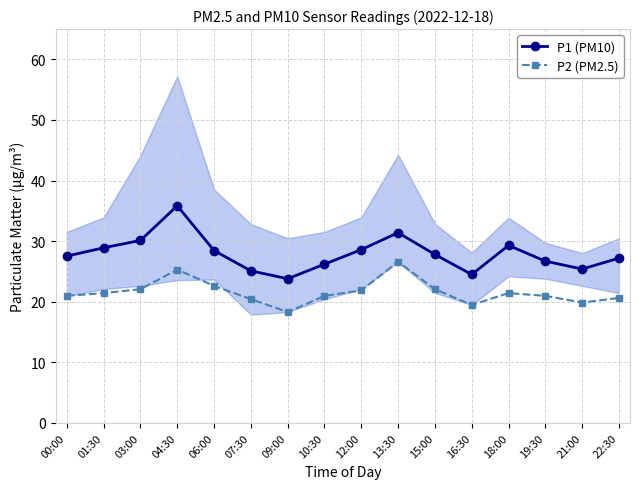

Which series has the widest spread of values?

P1 (PM10)